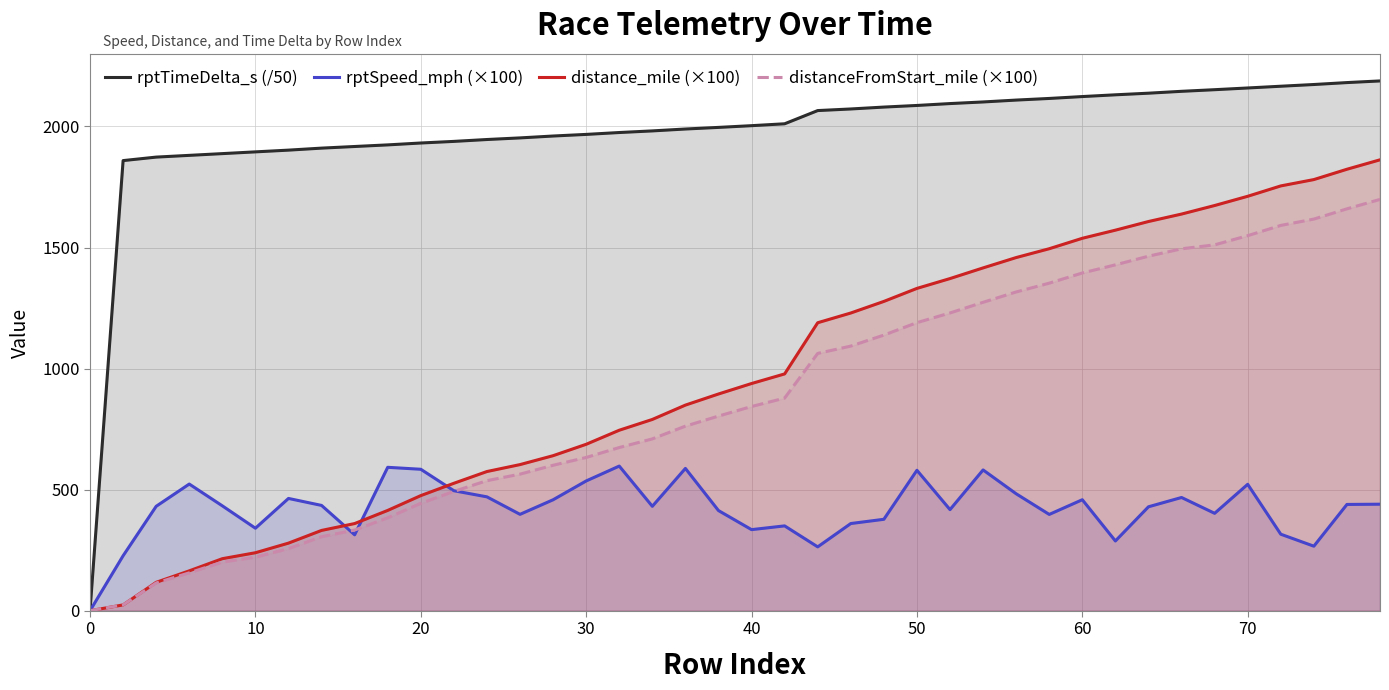

Reading left to right, extract all data points from this chart.

rptTimeDelta_s (/50): 0.0	1859.0	1873.4	1880.6	1887.8	1895.0	1902.2	1910.5	1917.2	1923.8	1931.6	1938.3	1946.0	1952.7	1960.4	1967.1	1974.9	1981.6	1989.4	1996.0	2003.2	2011.0	2065.5	2072.2	2080.0	2086.7	2094.5	2101.1	2108.9	2115.6	2123.4	2130.7	2137.3	2145.1	2151.8	2158.9	2166.1	2173.2	2181.1	2188.0
rptSpeed_mph (×100): 0.0	226.9	431.2	523.0	433.1	340.7	463.6	434.8	313.4	592.2	584.1	495.5	470.2	398.0	458.1	535.8	597.3	431.2	587.6	413.5	334.8	350.3	263.6	360.0	377.5	579.9	417.5	581.3	482.9	397.6	458.3	288.0	429.1	467.6	402.2	522.0	315.9	266.4	438.8	439.8
distance_mile (×100): 0.0	23.9	117.2	164.6	214.8	239.4	279.1	331.5	359.9	414.2	475.3	526.2	574.8	603.4	640.2	687.3	745.3	789.9	849.1	895.0	938.2	977.9	1189.3	1229.5	1277.3	1331.1	1371.7	1415.8	1458.5	1495.0	1538.1	1571.6	1607.3	1638.1	1673.4	1711.5	1754.4	1780.6	1823.2	1862.1
distanceFromStart_mile (×100): 0.0	23.9	114.5	156.3	200.7	221.0	256.5	305.5	333.1	383.7	443.5	492.6	537.1	564.0	600.6	632.9	673.9	709.6	762.2	803.7	843.3	878.0	1062.6	1092.9	1138.3	1189.7	1229.7	1273.7	1316.4	1352.8	1394.8	1428.4	1464.2	1494.7	1510.9	1548.9	1591.2	1617.4	1659.7	1698.6